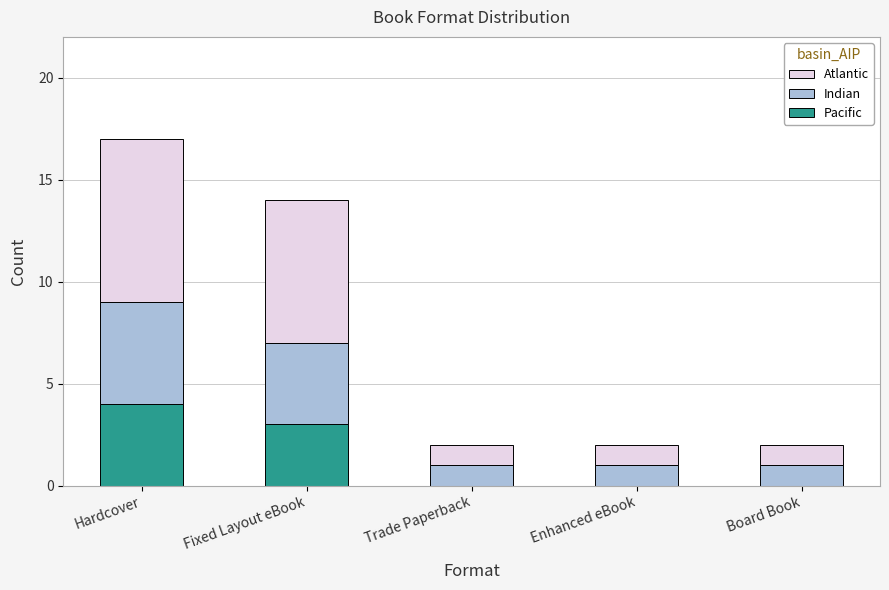

What is the average value of the Pacific series?

1